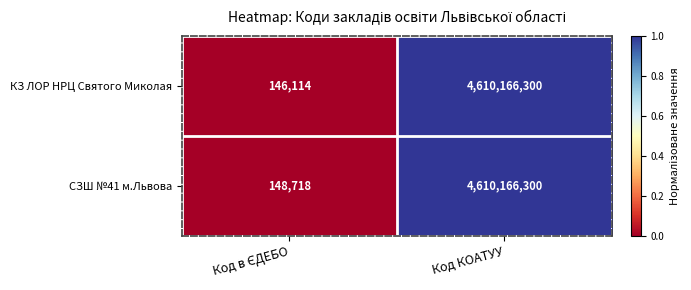

Which series has the largest total across all categories?

СЗШ №41 м.Львова